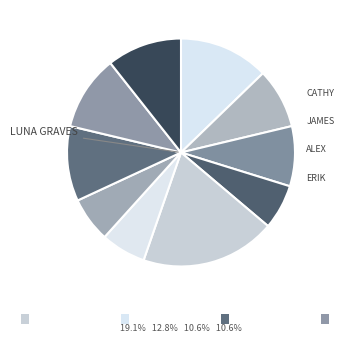

How many segments does this pie chart have?

10